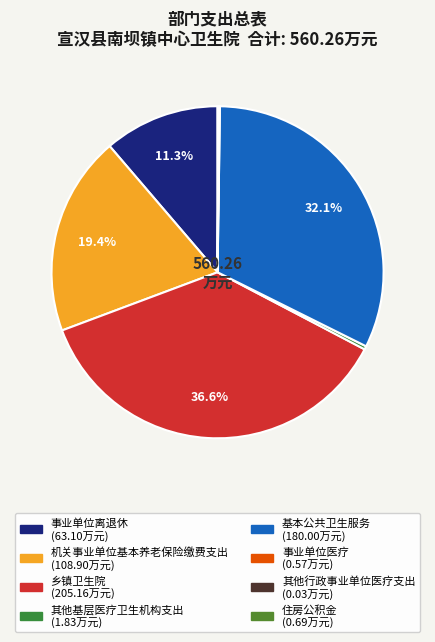

How many slices are in this pie chart?

8